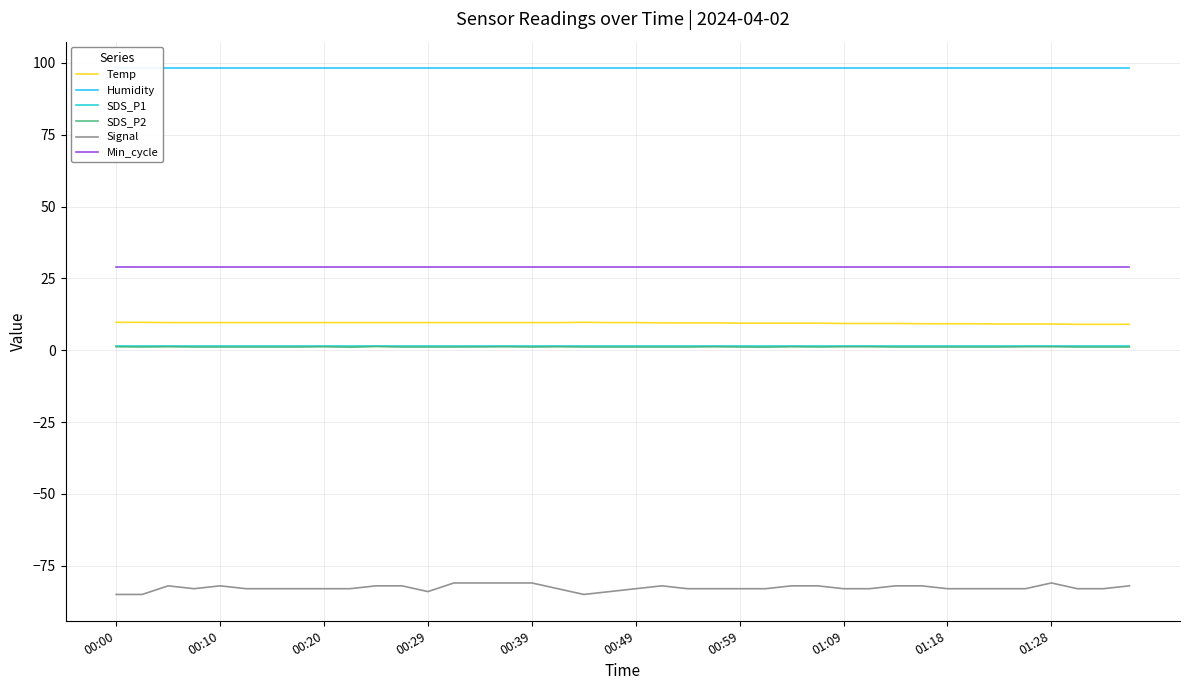

What is the average value of the Humidity series?

98.2